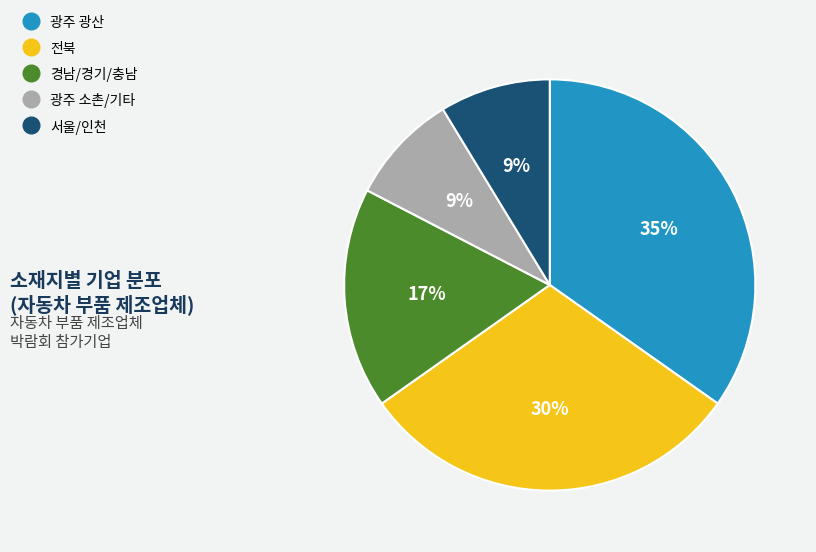

Which slice is the largest?

광주 광산